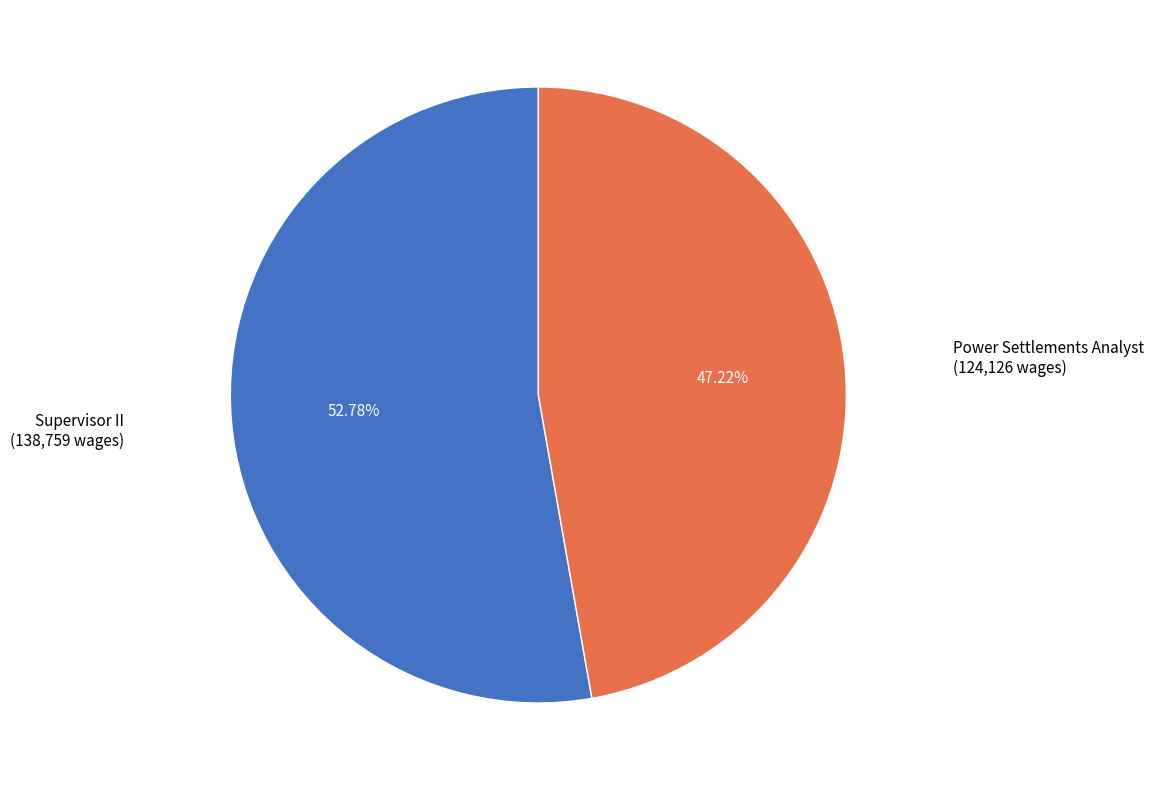

What is the majority slice?

Supervisor II